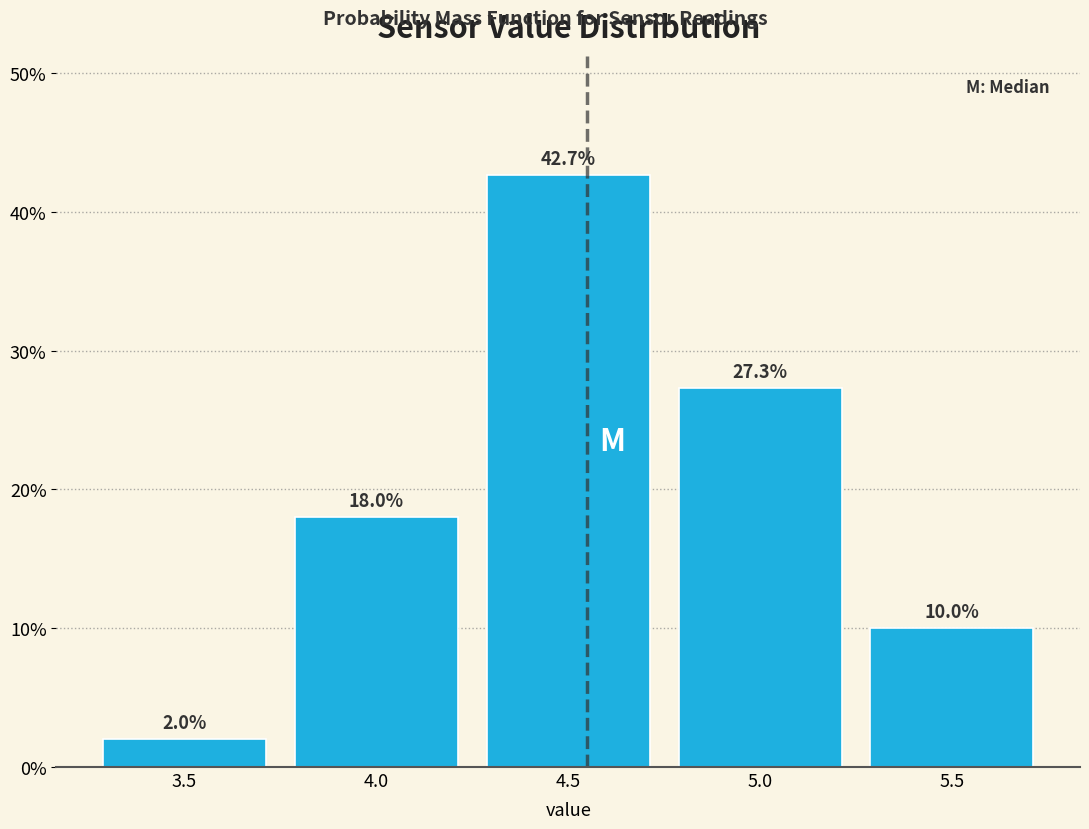

Reading left to right, transcribe all the data shown in this chart.

2.0	18.0	42.7	27.3	10.0